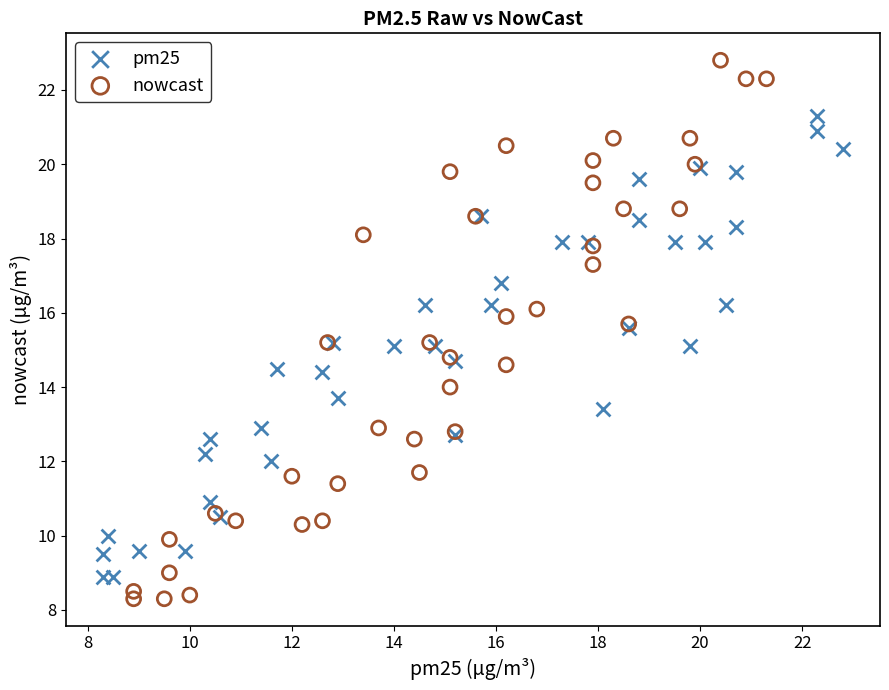

What are all the series names shown in the legend?

pm25, nowcast